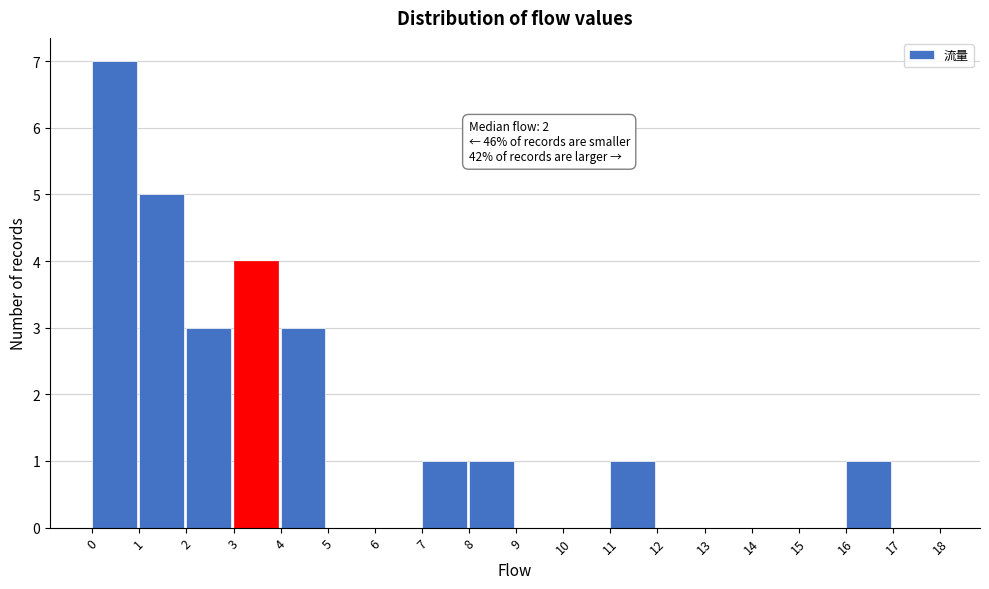

Which range on the x-axis has the tallest bar?

0 to 1